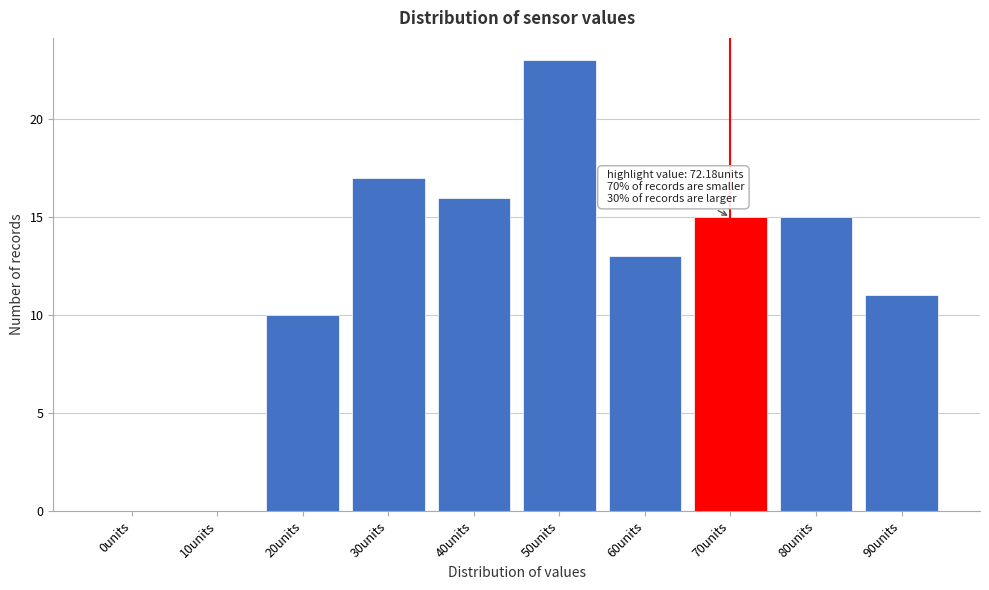

Reading right to left, list all the values displayed in this chart.

90units=11	80units=15	70units=15	60units=13	50units=23	40units=16	30units=17	20units=10	10units=0	0units=0